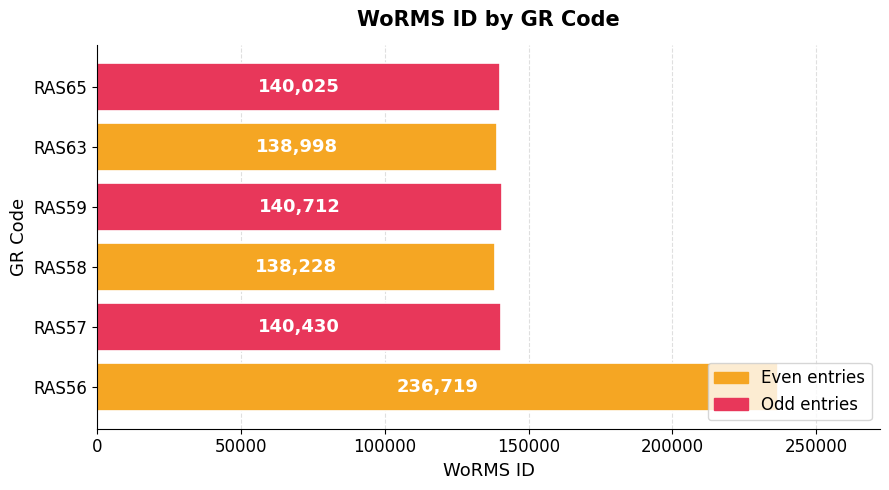

What is the average value?

155852